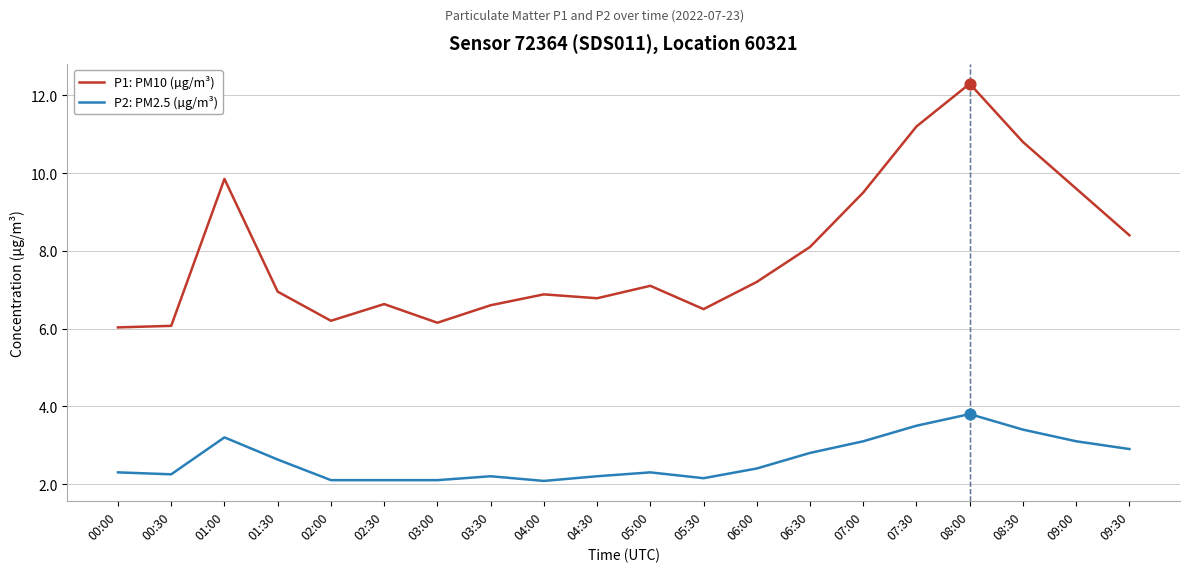

Which series changed the most between 01:30 and 05:30?

P2: PM2.5 (µg/m³)